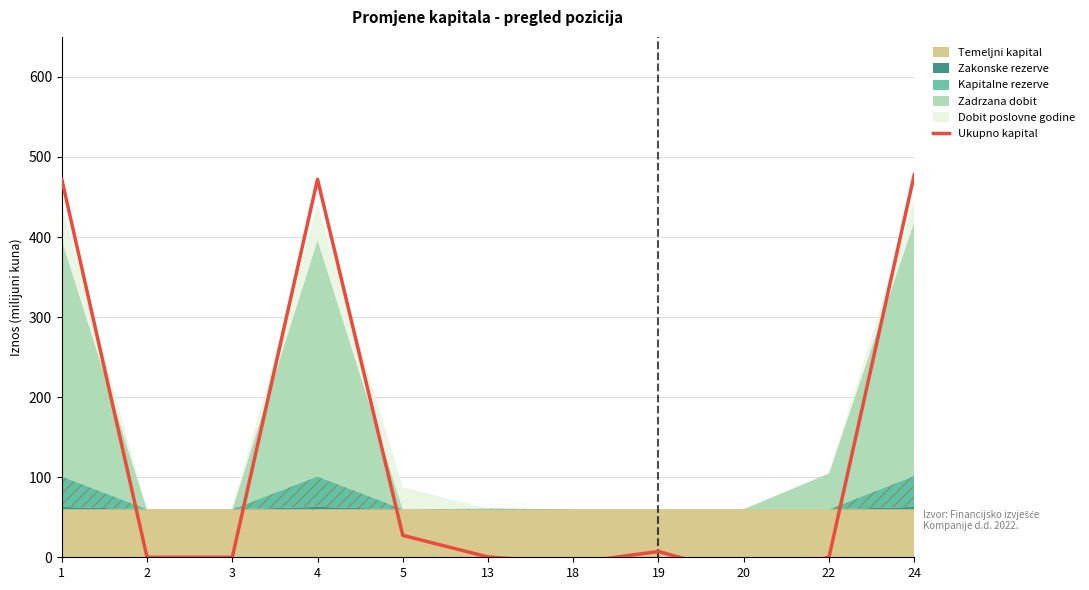

Where is the first local maximum?

4